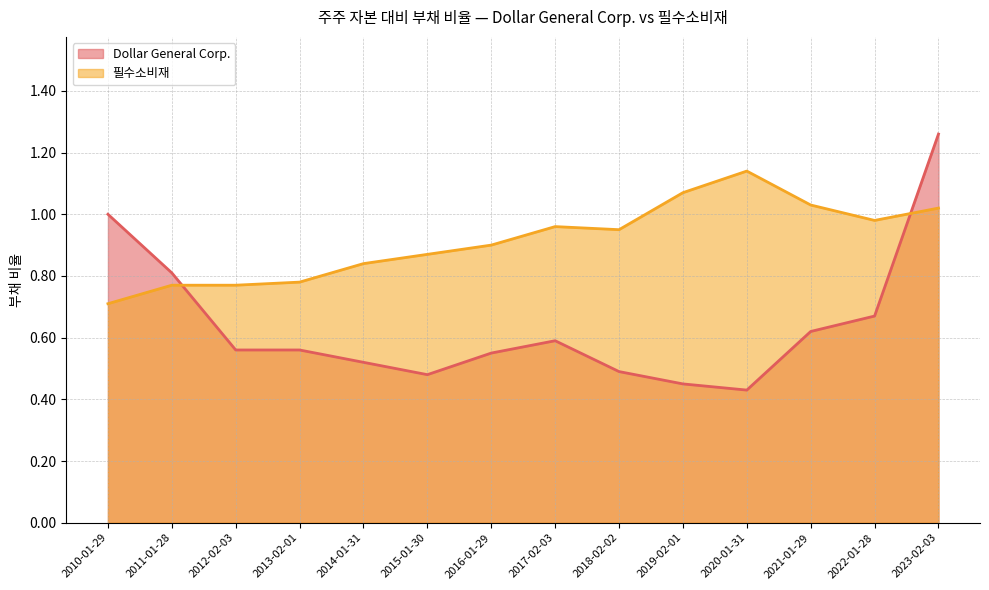

Is the value of 필수소비재 at 2014-01-31 greater than the value of Dollar General Corp. at 2017-02-03?

Yes